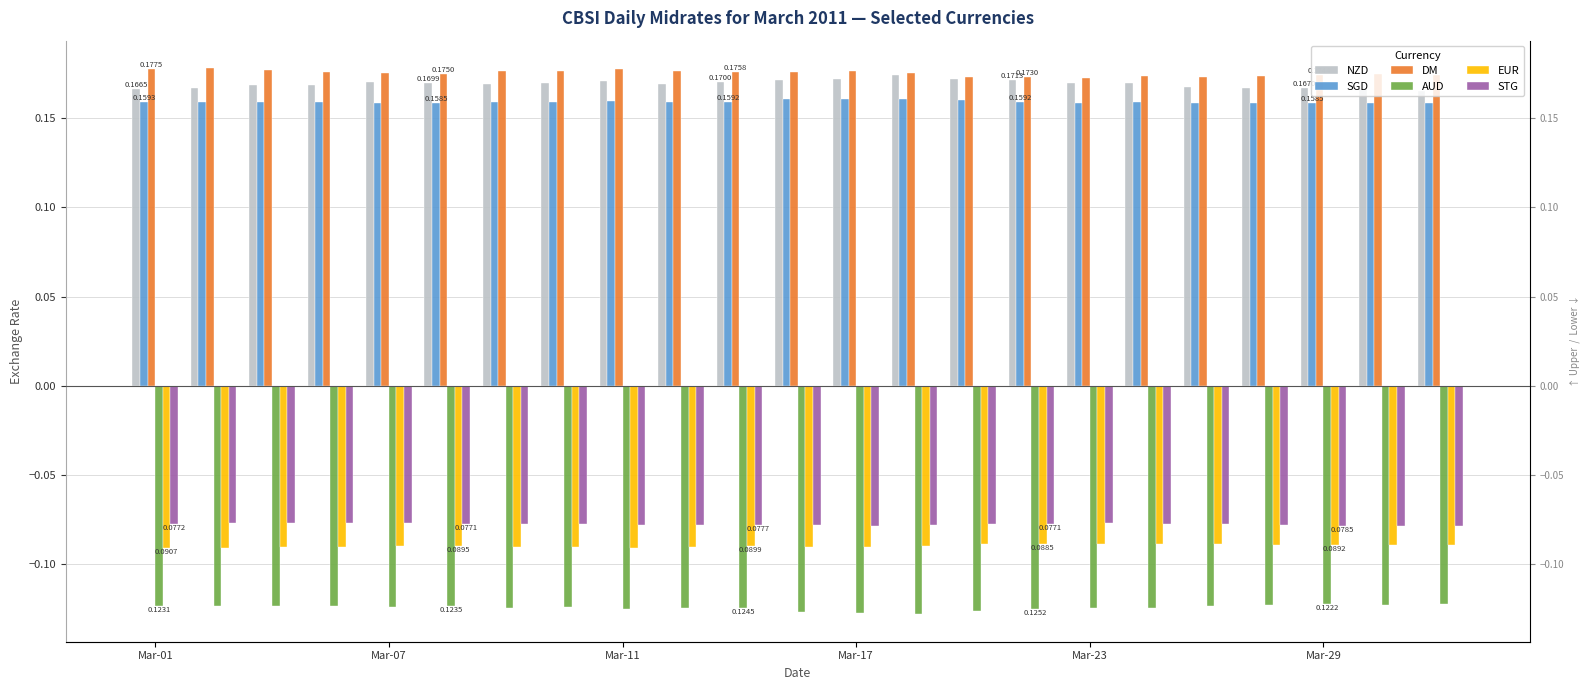

Which series has the largest range (max minus min)?

NZD